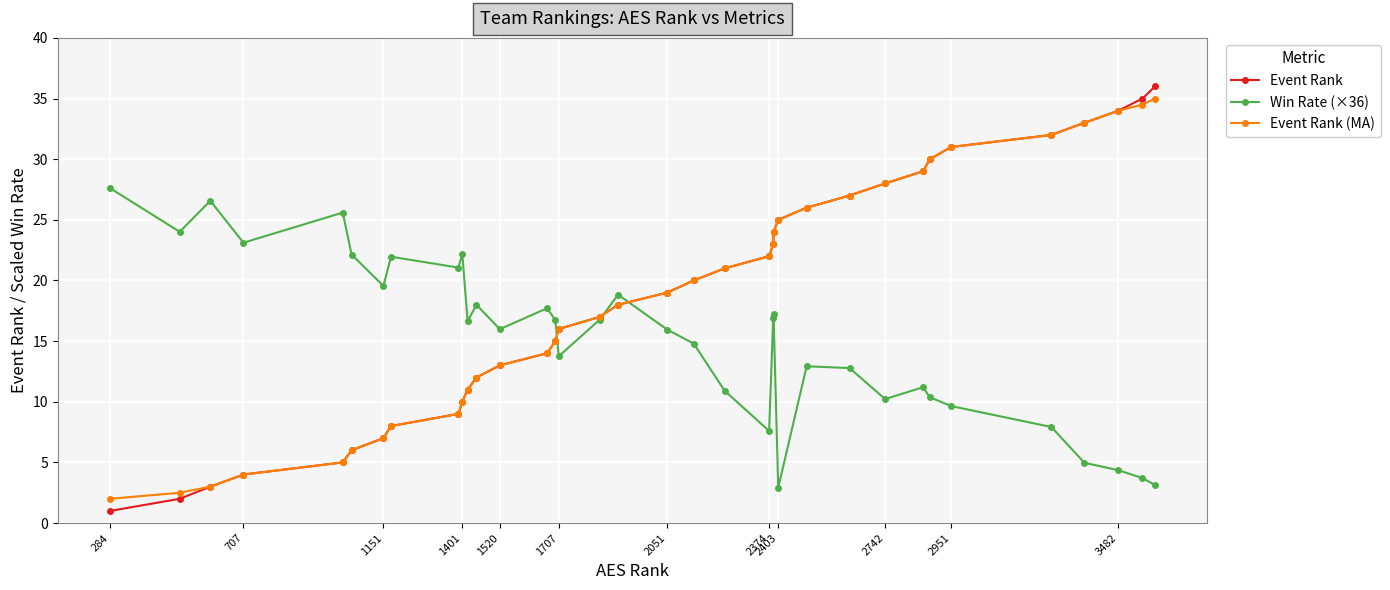

Which series has the largest range (max minus min)?

Event Rank